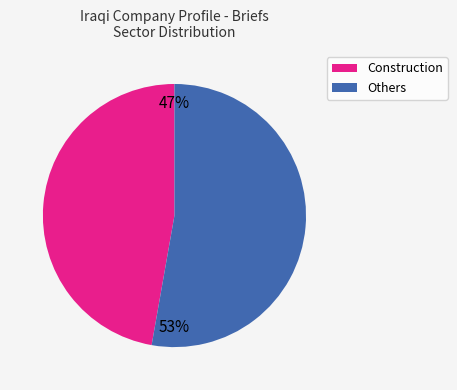

Count the number of slices in the pie.

2